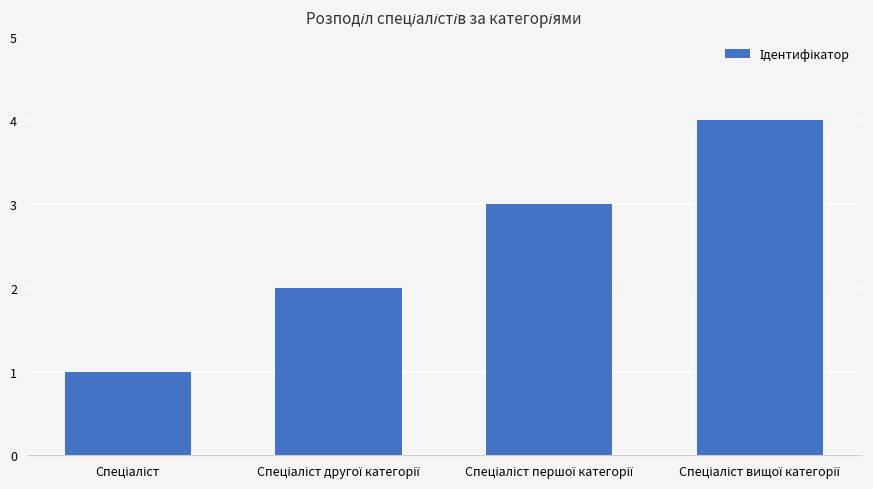

Count the number of categories in the chart.

4